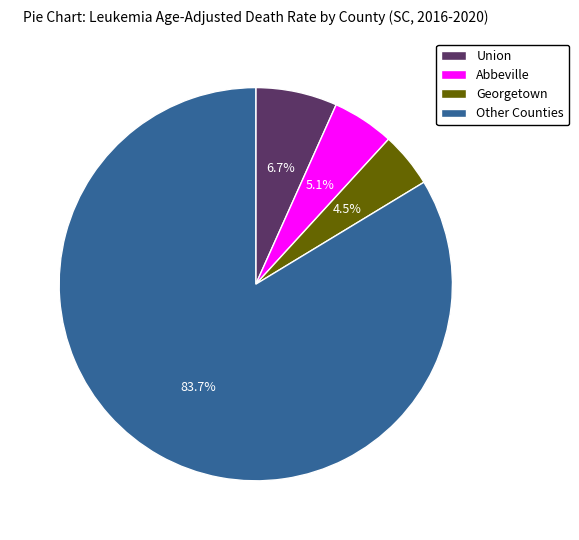

Does any single category account for the majority?

Yes